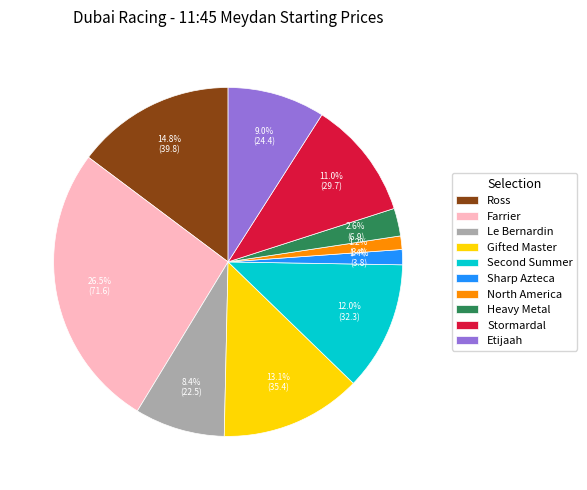

Which slice is the largest?

Farrier